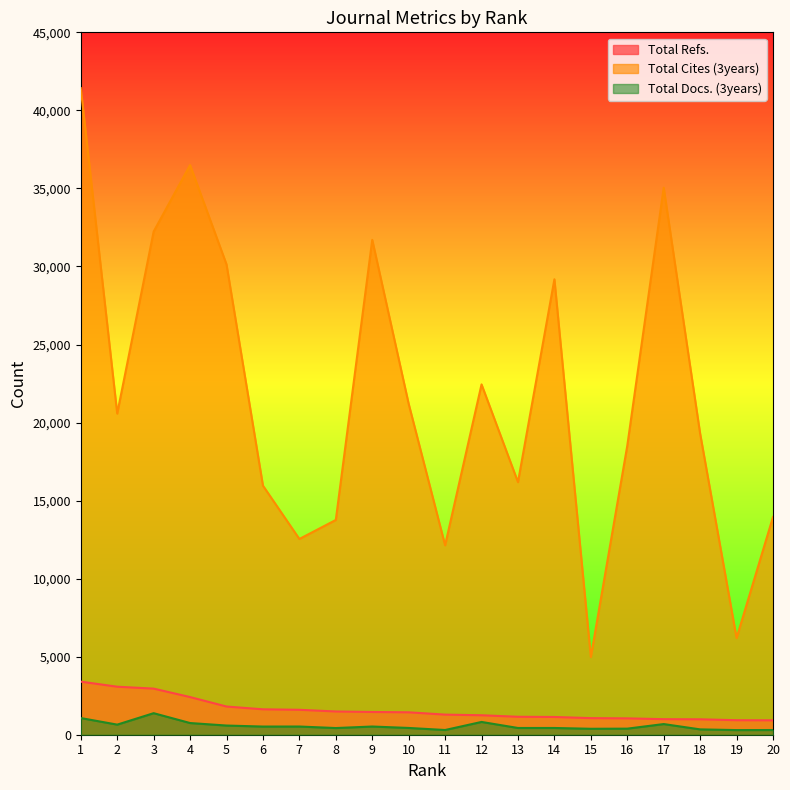

Is it true that Total Cites (3years) equals 8538 at 16?

False